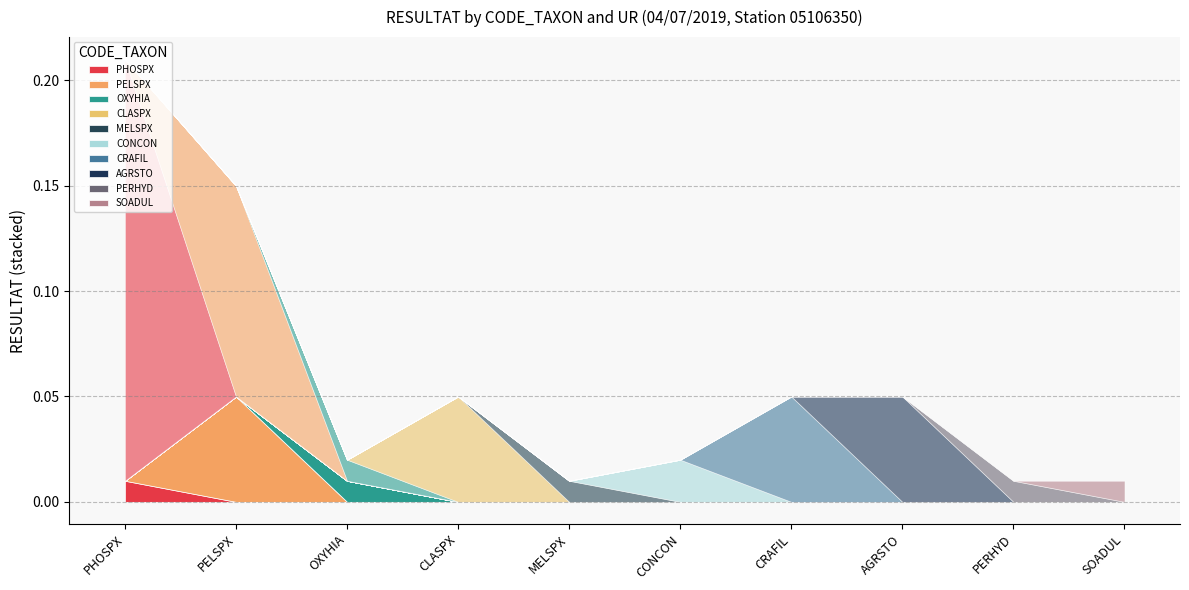

The F1 series shows 0.0 at SOADUL. True or false?

False